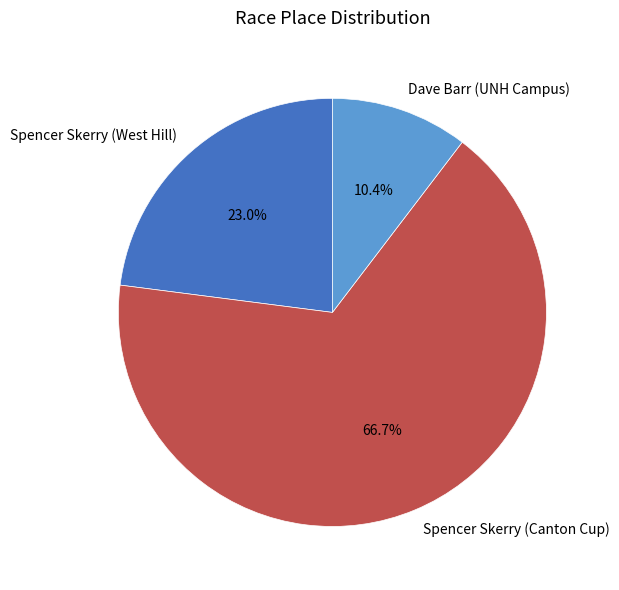

True or false: Spencer Skerry (West Hill) accounts for 23% of the total.

True